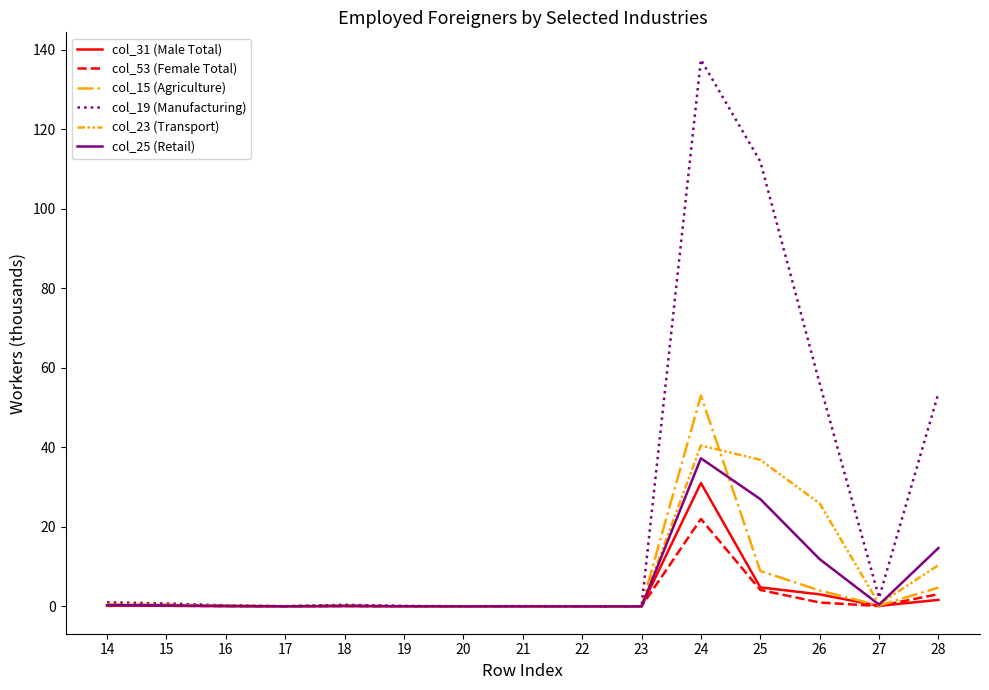

The col_53 (Female Total) series shows 0.0 at 20. True or false?

True